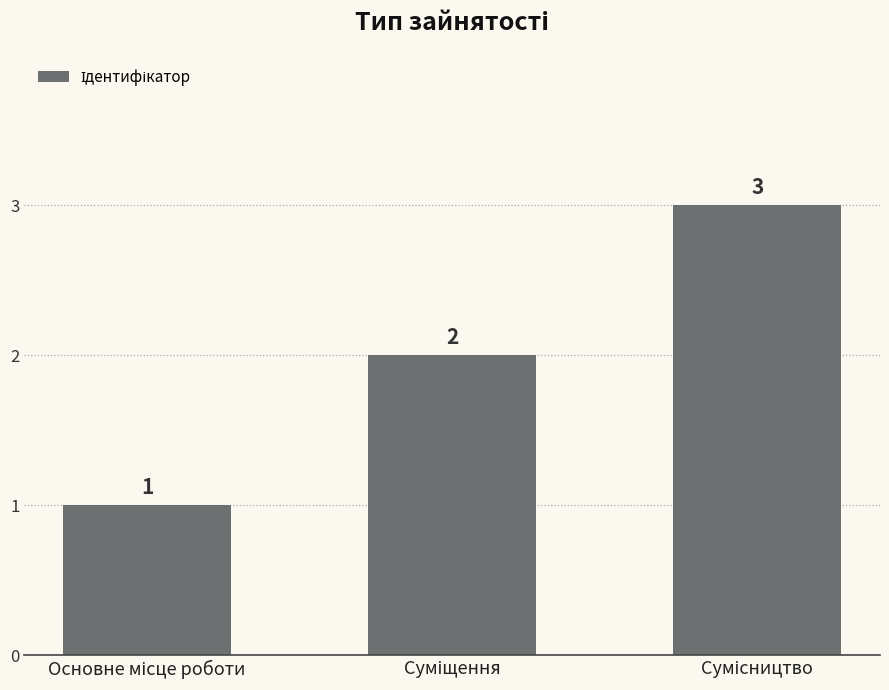

What is the value of the 2nd bar from the left?

2